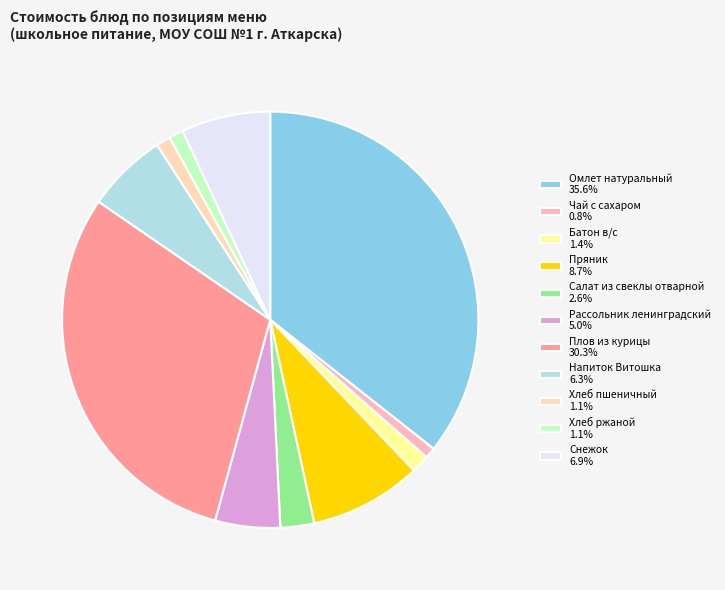

Does any single category account for the majority?

No